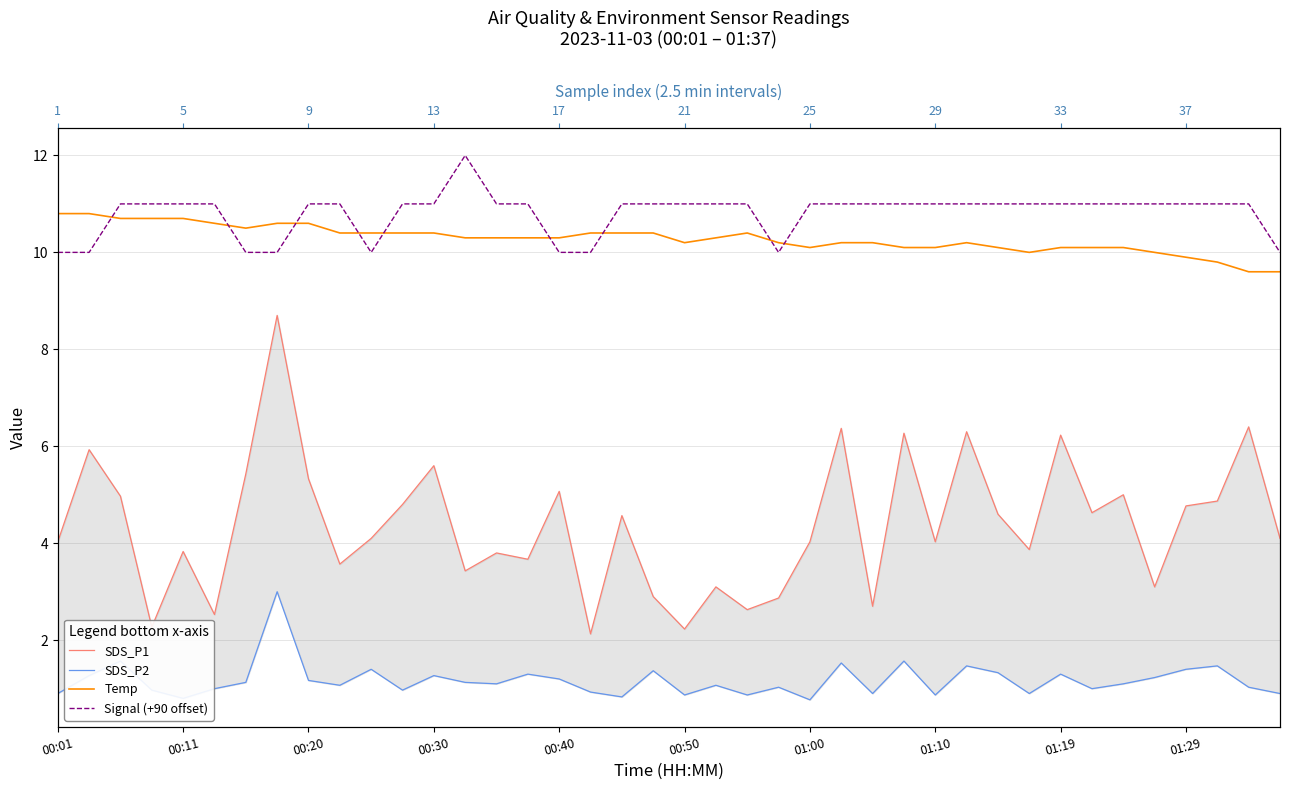

Rank the series by their maximum value, from lowest to highest.

SDS_P2, SDS_P1, Temp, Signal (+90 offset)